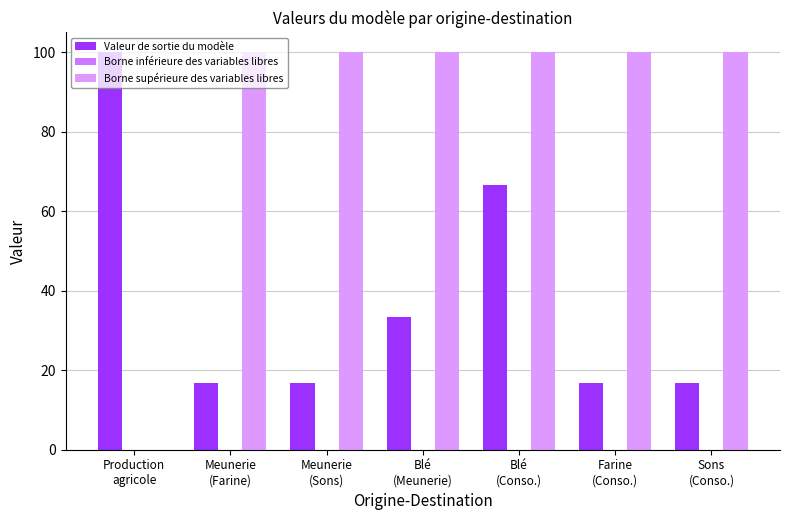

What is the difference between the Valeur de sortie du modèle values at Production
agricole and Blé
(Meunerie)?

66.7